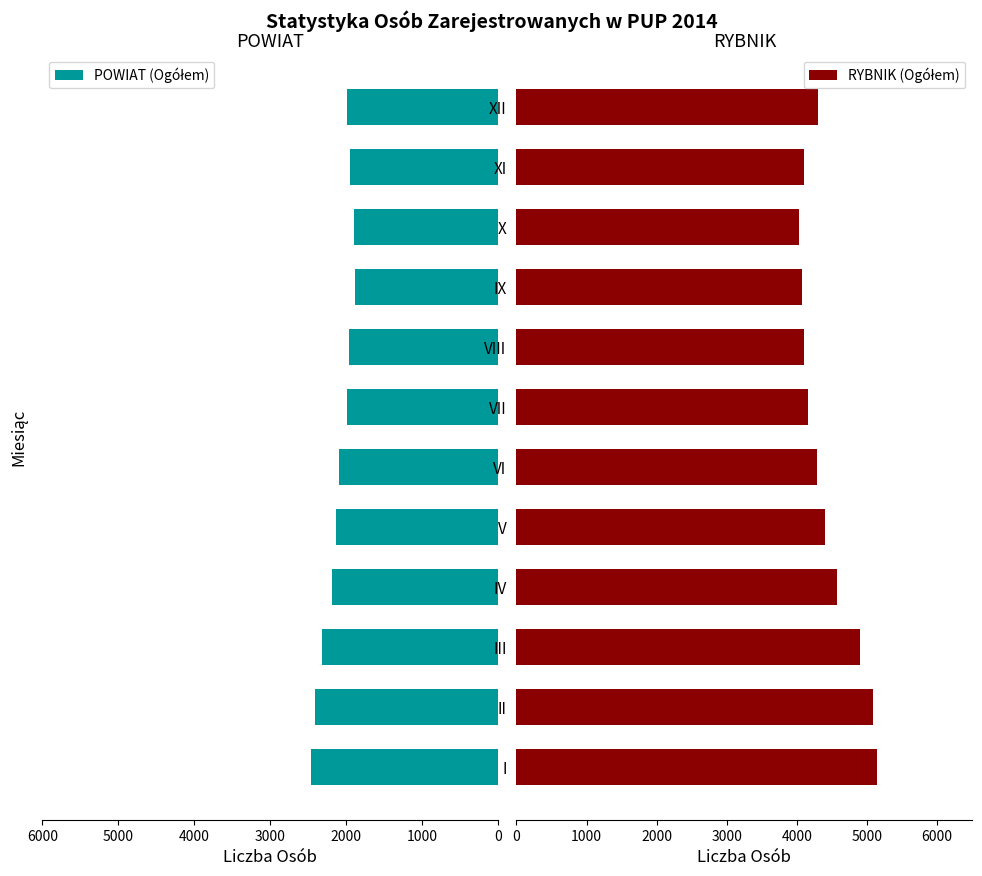

Which has a higher value, III or XI?

III